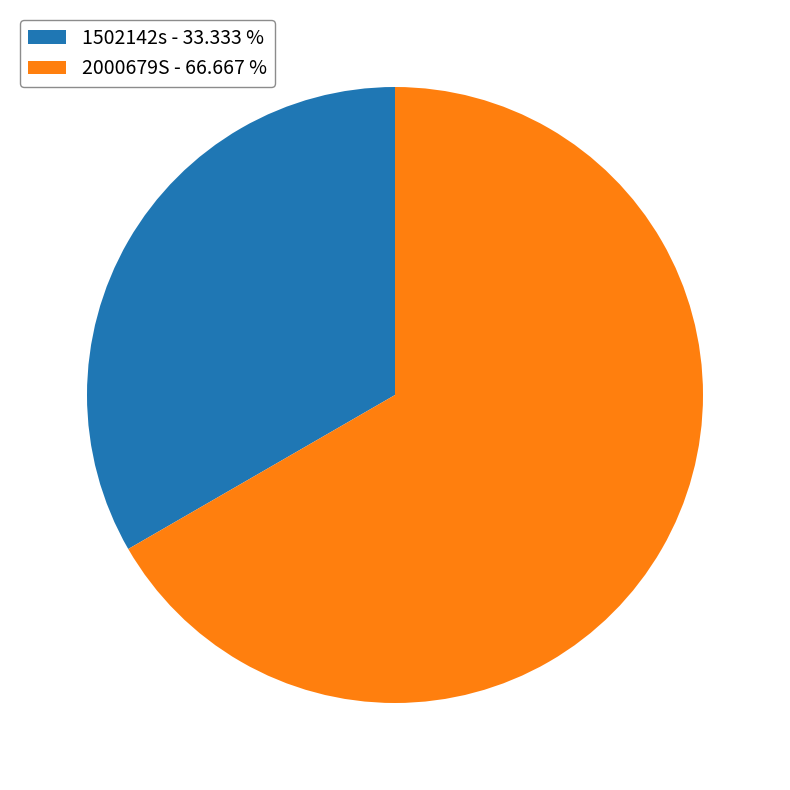

Do 1502142s - 33.333 % and 2000679S - 66.667 % together represent more than half of the pie?

Yes